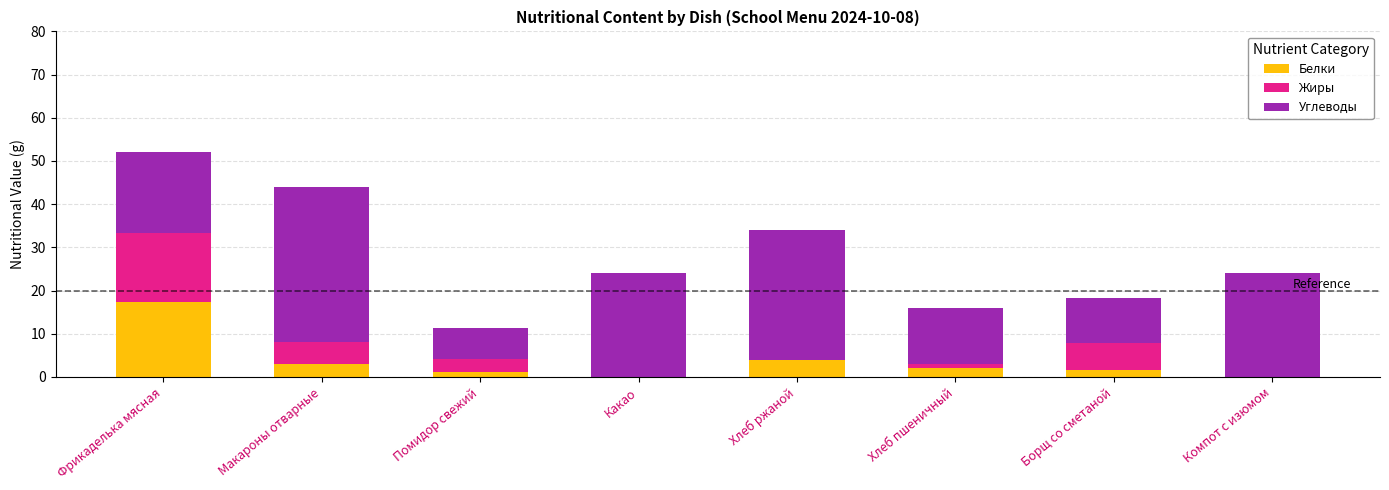

What is the maximum value for Белки?

17.4